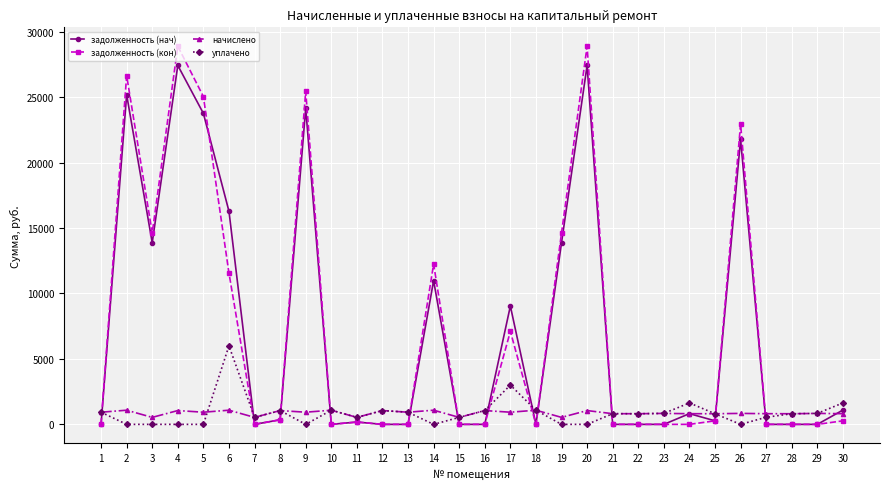

Is it true that задолженность (кон) equals 14620.5 at 3?

True